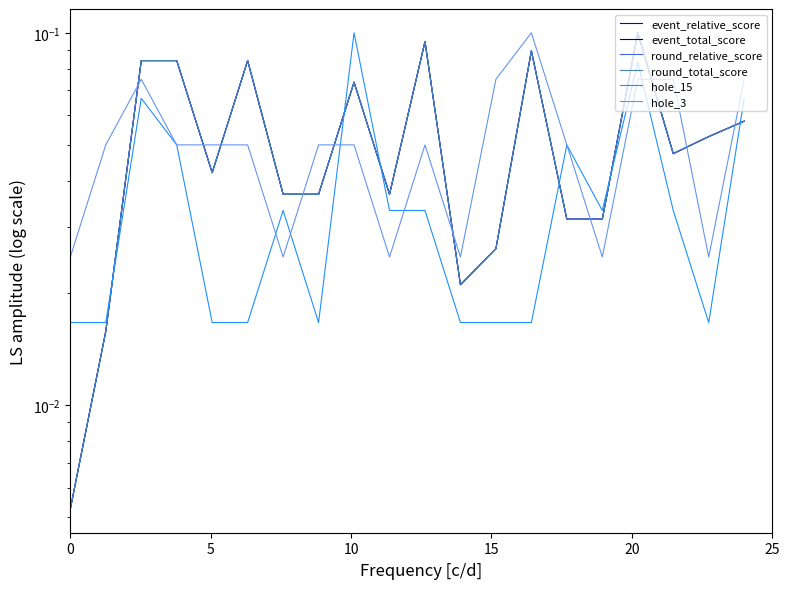

Between 20 and 9, which series saw the biggest shift?

hole_3